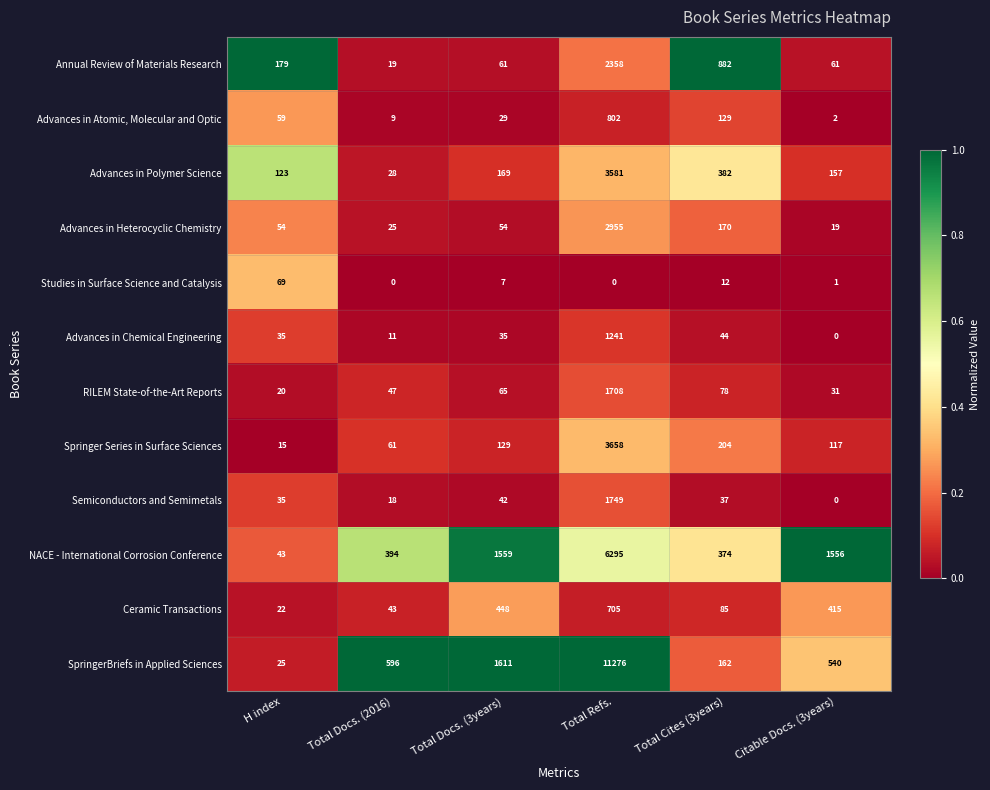

What is the sum of the Advances in Chemical Engineering values at Total Refs. and Total Docs. (3years)?

1276